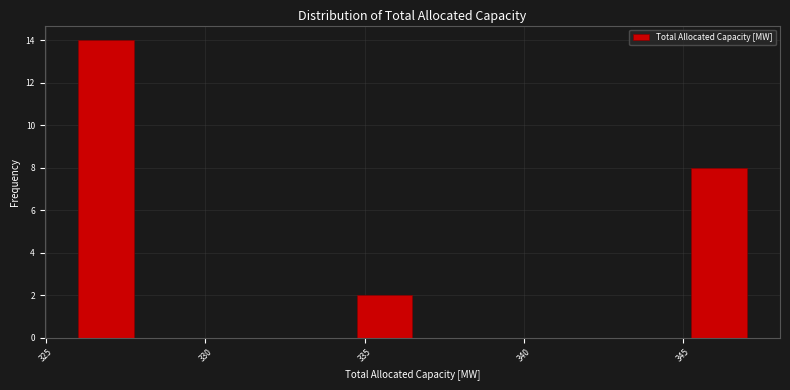

Read against the x-axis, roughly where is the centre of the tallest bar?

327.0